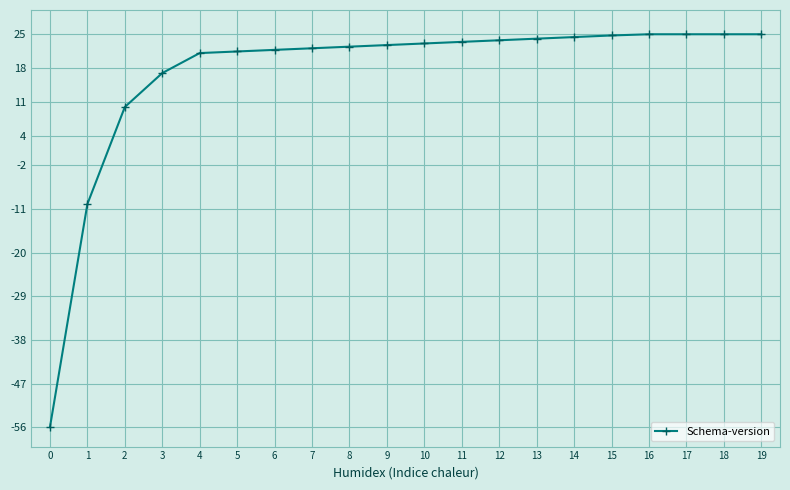

Does the chart have visible grid lines?

Yes